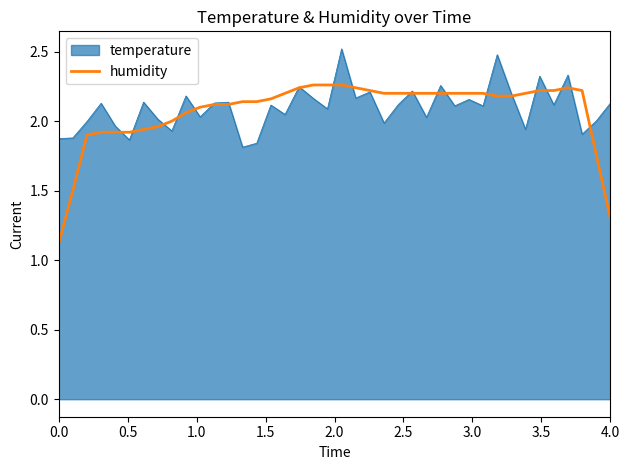

List the series in order of their peak value, highest first.

temperature, humidity